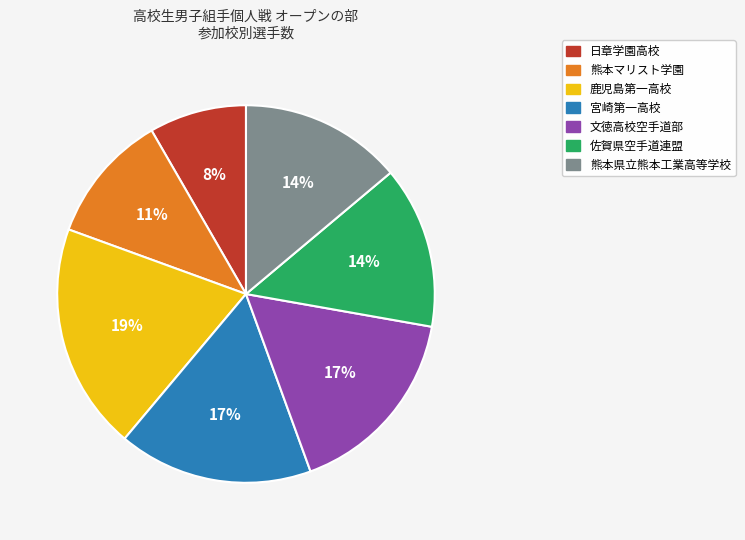

To the nearest percent, what is the difference between the largest and smallest slice percentages?

11%